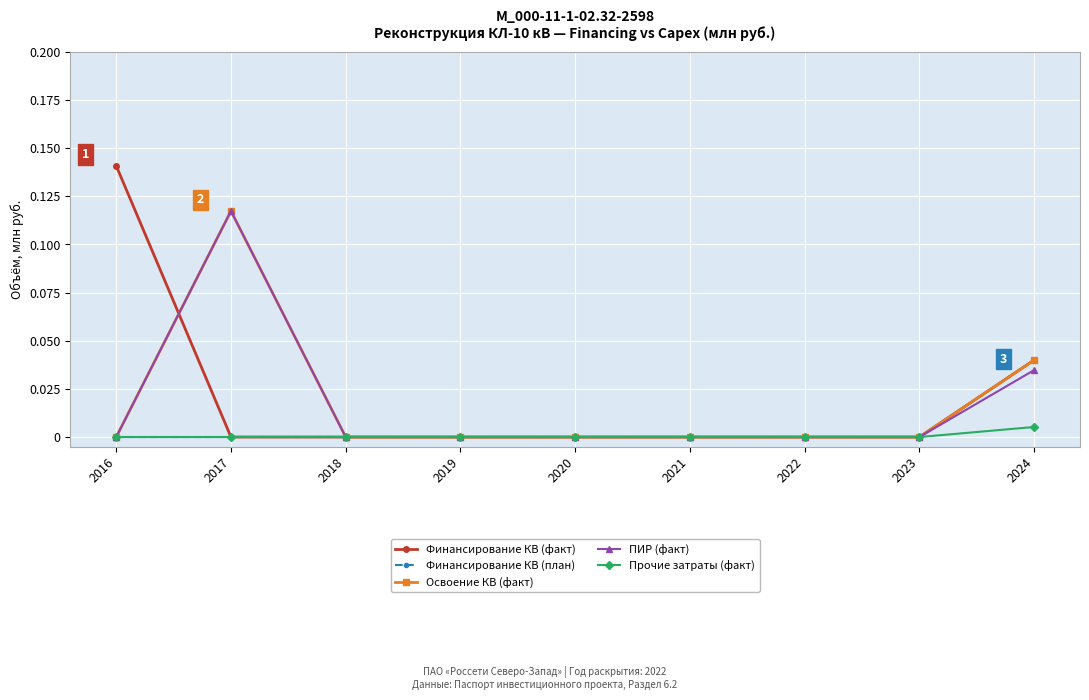

True or false: ПИР (факт) has more than 0 interior local peaks.

True